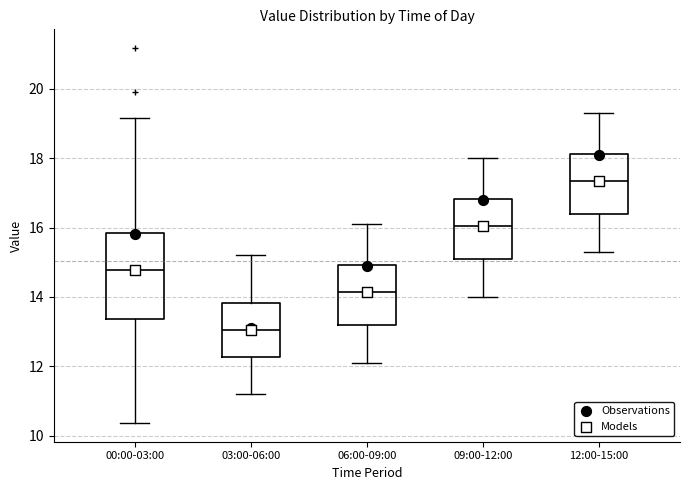

Reading left to right, transcribe this box plot: for each box, give where its median line is, the range the box spans, and where its two whiskers end, as read against the y-axis. The values are not printed on the chart, so give them approximately, as read against the axis.

00:00-03:00: median 14.8, box 13.4 to 15.8, whiskers 10.4 to 19.2
03:00-06:00: median 13.0, box 12.2 to 13.8, whiskers 11.2 to 15.2
06:00-09:00: median 14.2, box 13.2 to 15.0, whiskers 12.2 to 16.2
09:00-12:00: median 16.0, box 15.2 to 16.8, whiskers 14.0 to 18.0
12:00-15:00: median 17.4, box 16.4 to 18.2, whiskers 15.4 to 19.4